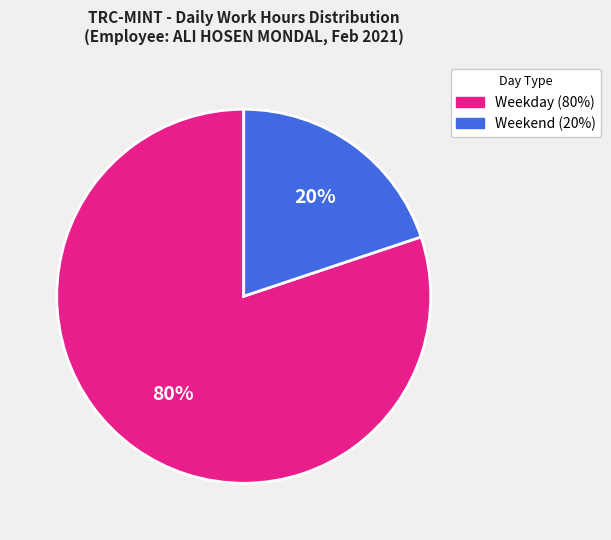

To the nearest percent, what is the average slice percentage?

50%